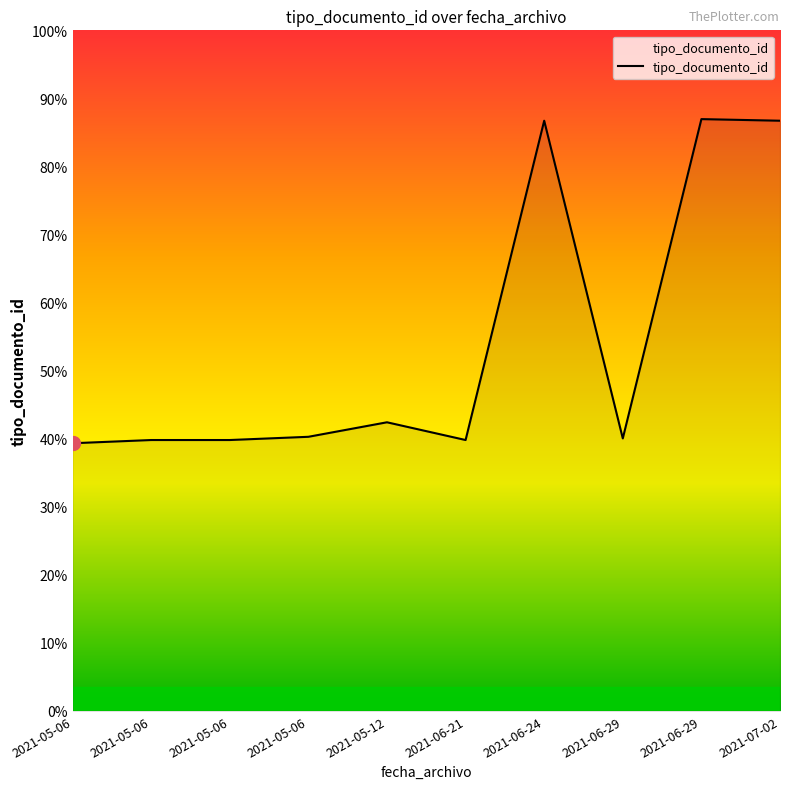

What is the sum of the values at 2021-05-06 and 2021-05-06?

334